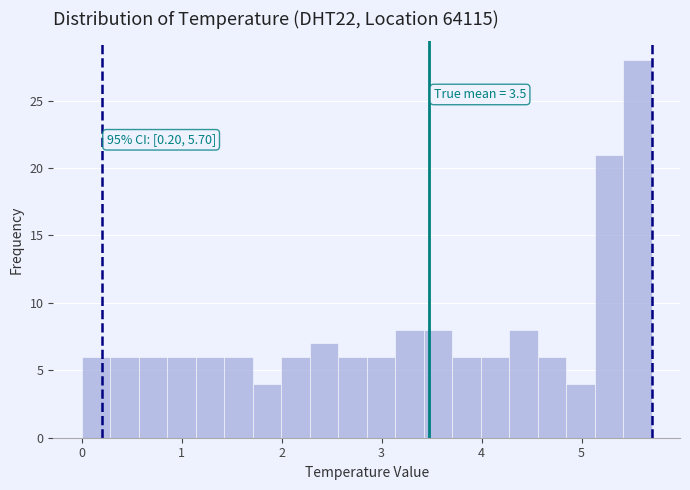

Read against the x-axis, roughly where is the centre of the tallest bar?

5.6